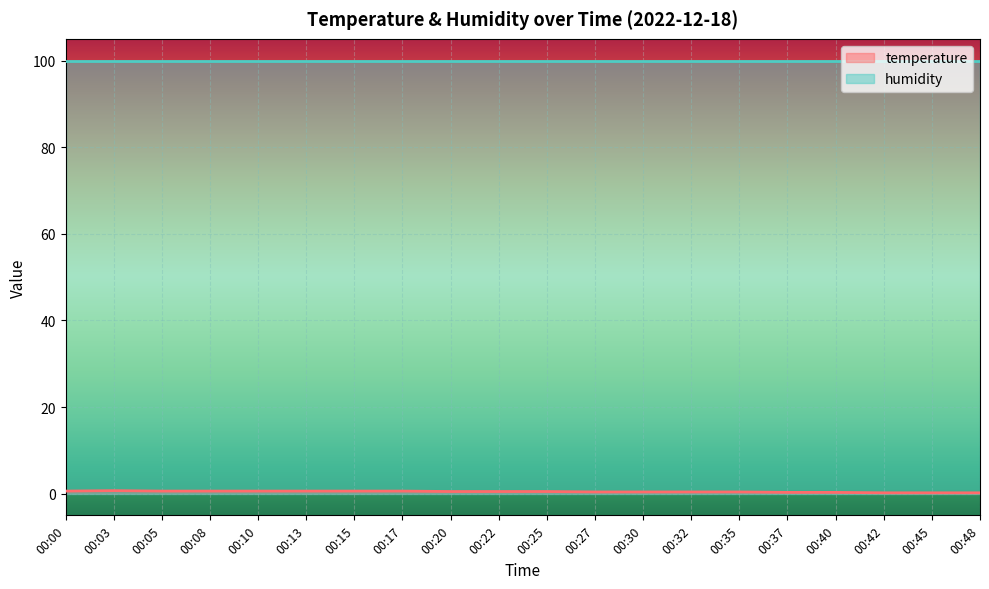

The value of humidity at 00:45 is 99.9. True or false?

True